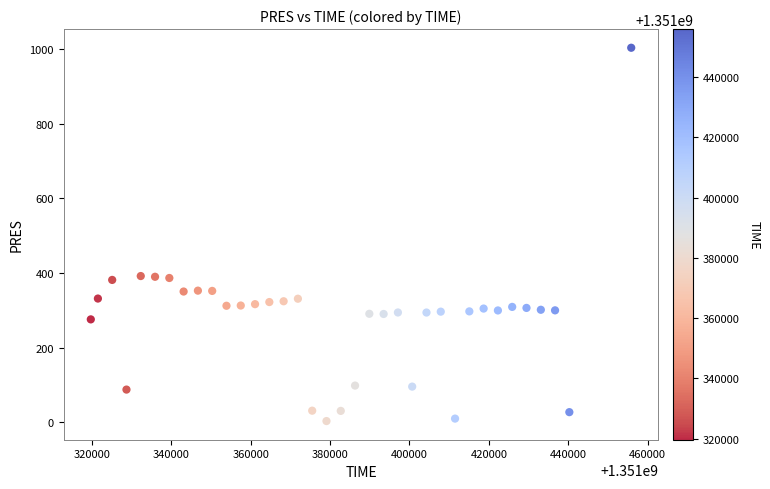

What is the range of X values (max minus min)?

136183.0